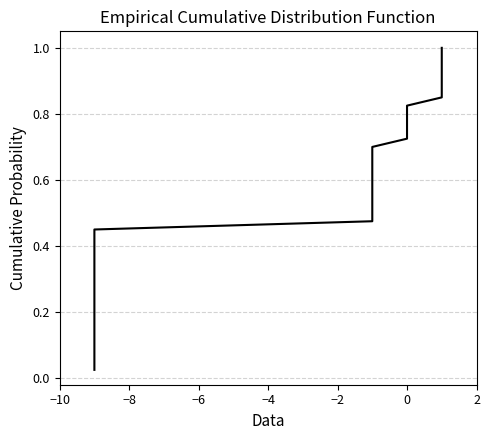

How many data points does each series have?

40